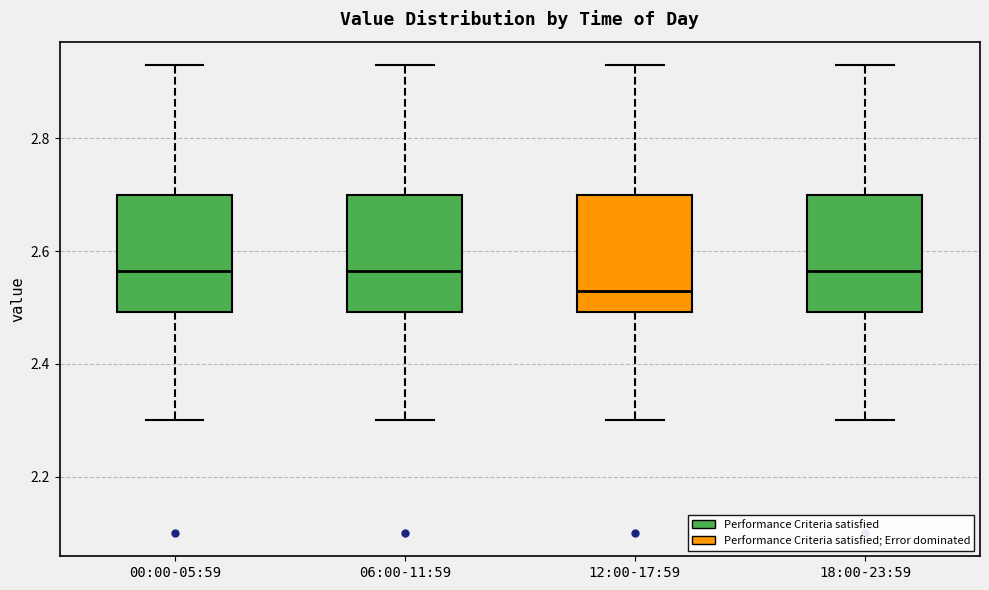

Reading left to right, transcribe this box plot: for each box, give where its median line is, the range the box spans, and where its two whiskers end, as read against the y-axis. The values are not printed on the chart, so give them approximately, as read against the axis.

00:00-05:59: median 2.56, box 2.50 to 2.70, whiskers 2.30 to 2.94
06:00-11:59: median 2.56, box 2.50 to 2.70, whiskers 2.30 to 2.94
12:00-17:59: median 2.54, box 2.50 to 2.70, whiskers 2.30 to 2.94
18:00-23:59: median 2.56, box 2.50 to 2.70, whiskers 2.30 to 2.94